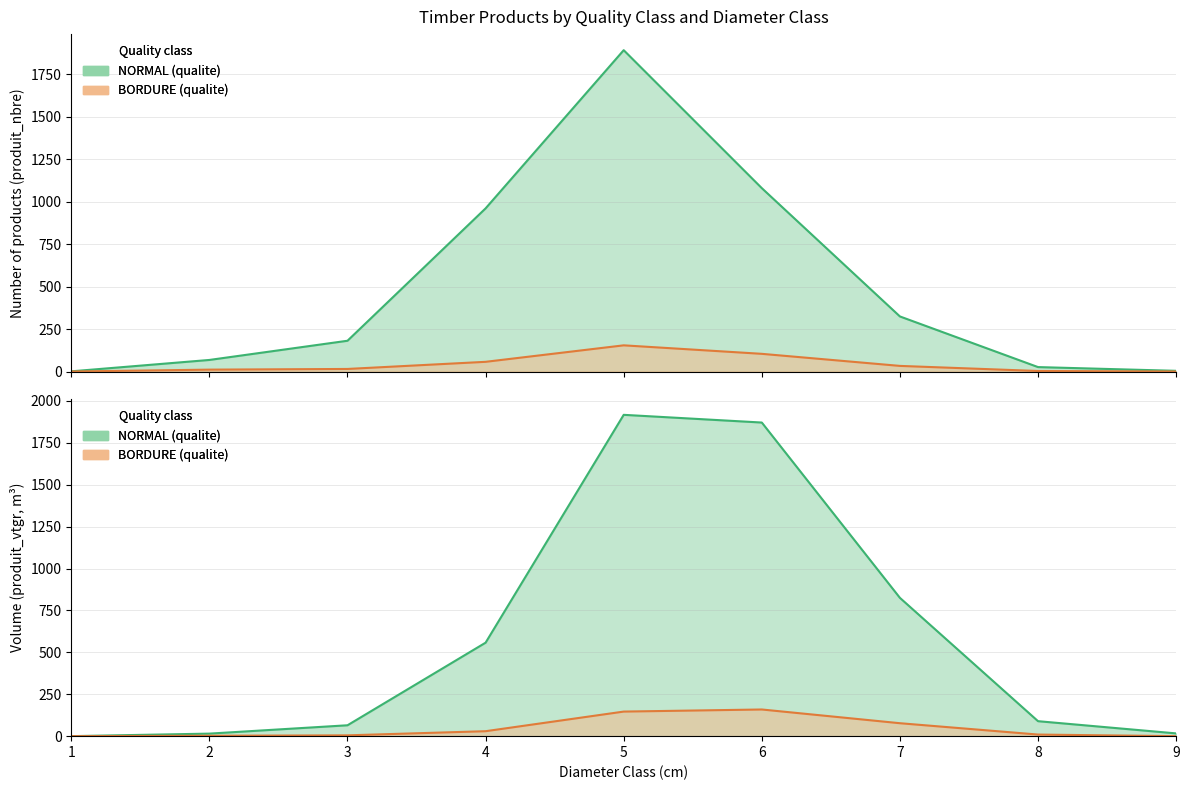

Between 4 and 9, which is larger?

4